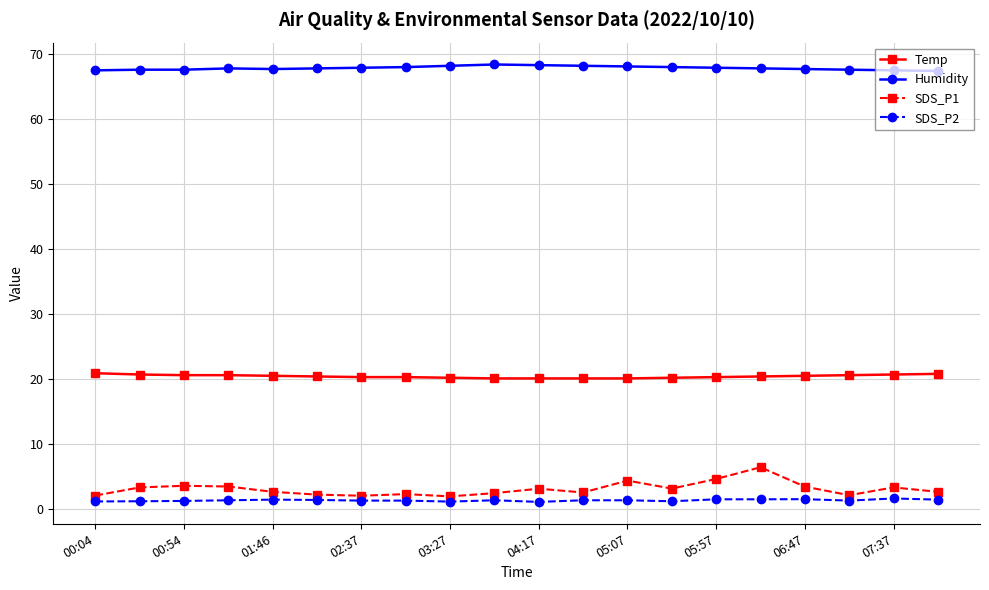

What are all the series names shown in the legend?

Temp, Humidity, SDS_P1, SDS_P2